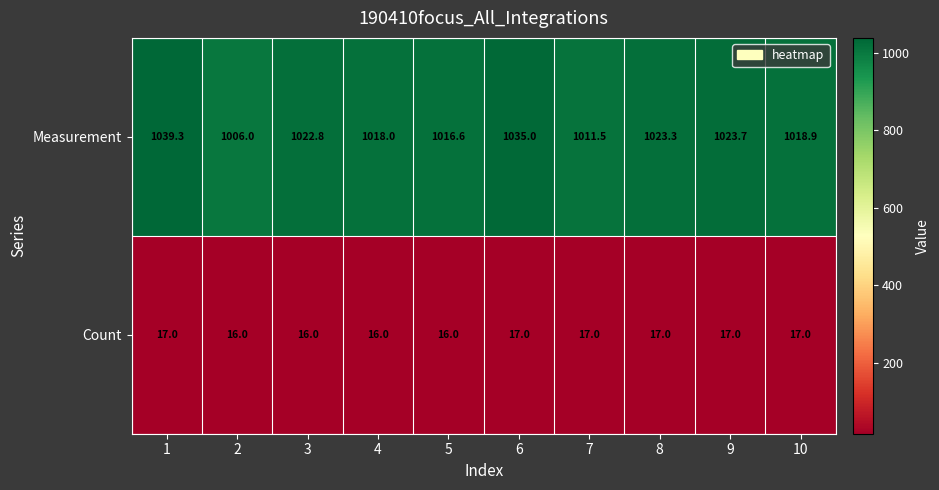

At which category does the chart reach its peak across all series?

1